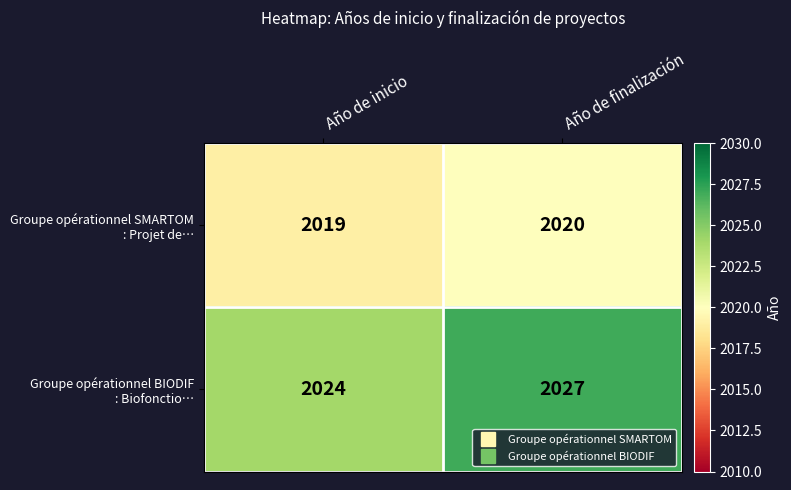

What is the spread (max minus min) of values at Año de inicio?

5